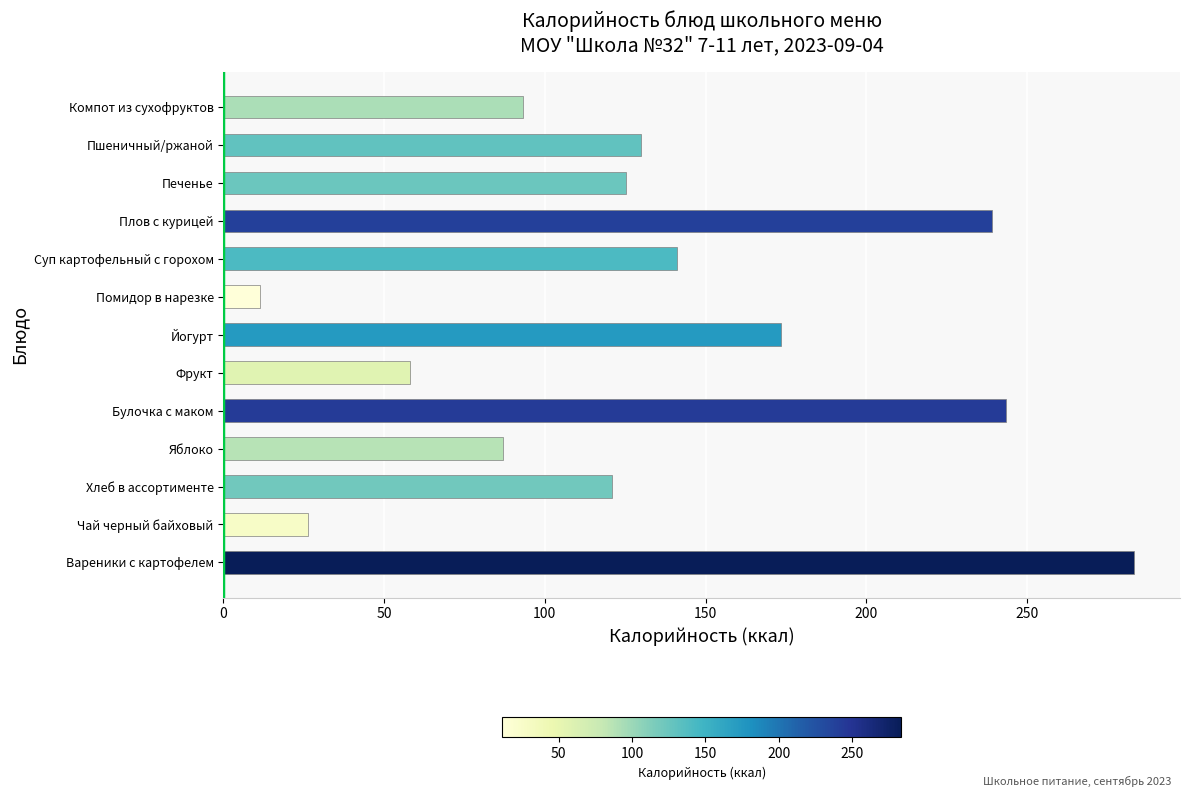

Which category has the lowest value across all series?

Помидор в нарезке